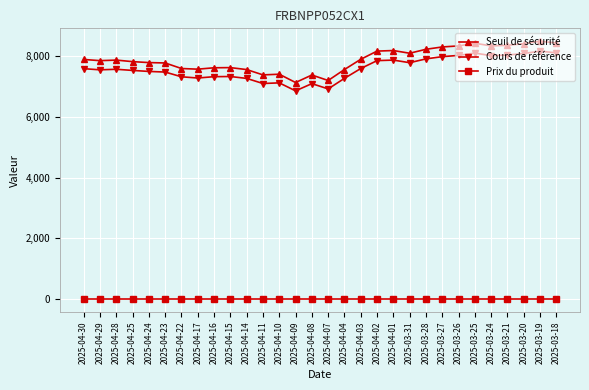

The value of Seuil de sécurité at 2025-03-19 is 8498.3. True or false?

True